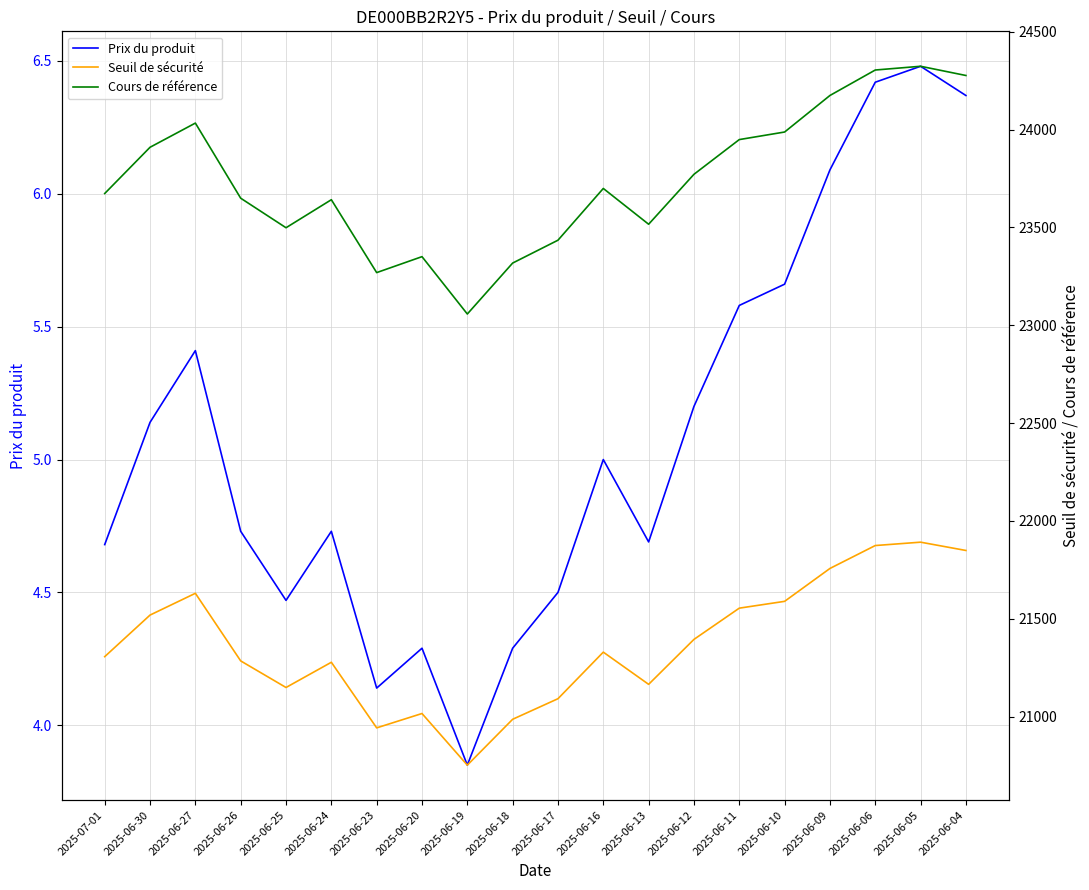

How many values in the Prix du produit series exceed 5?

9